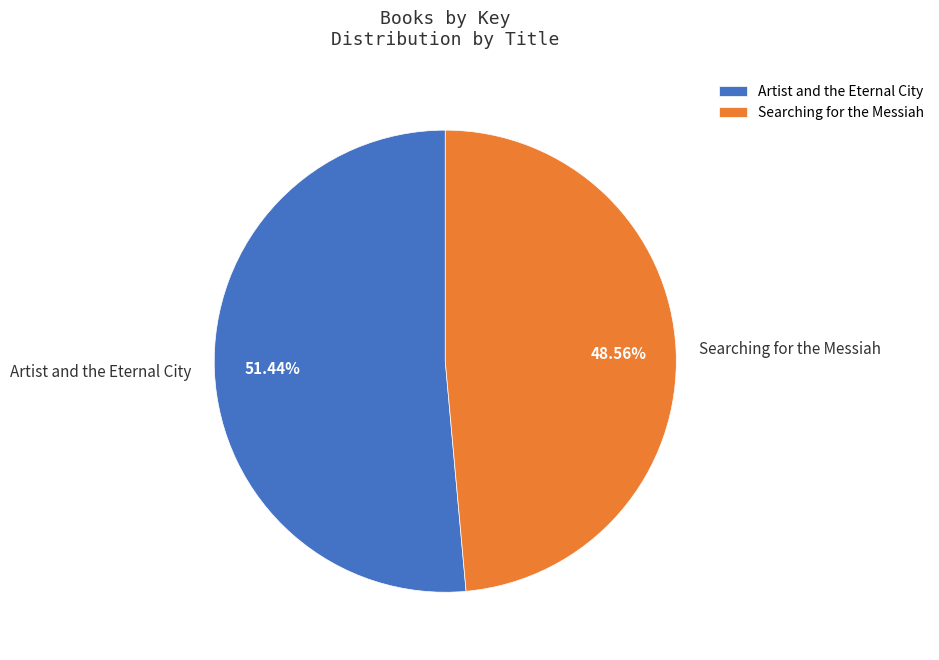

How many slices are in this pie chart?

2